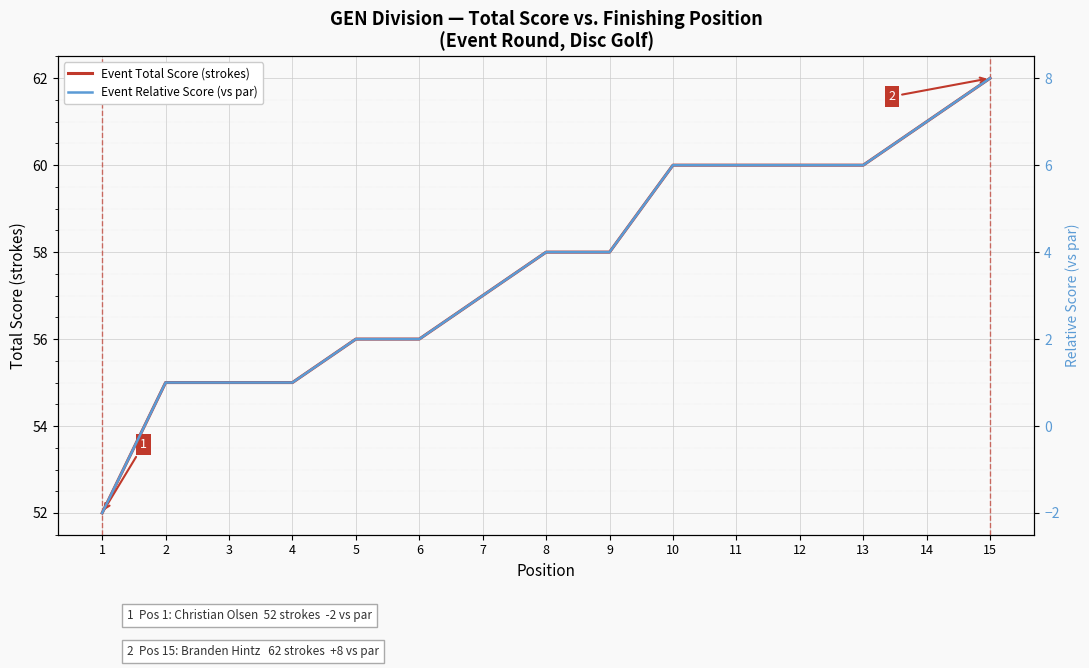

True or false: Event Relative Score (vs par) and Event Total Score (strokes) cross at least once.

False